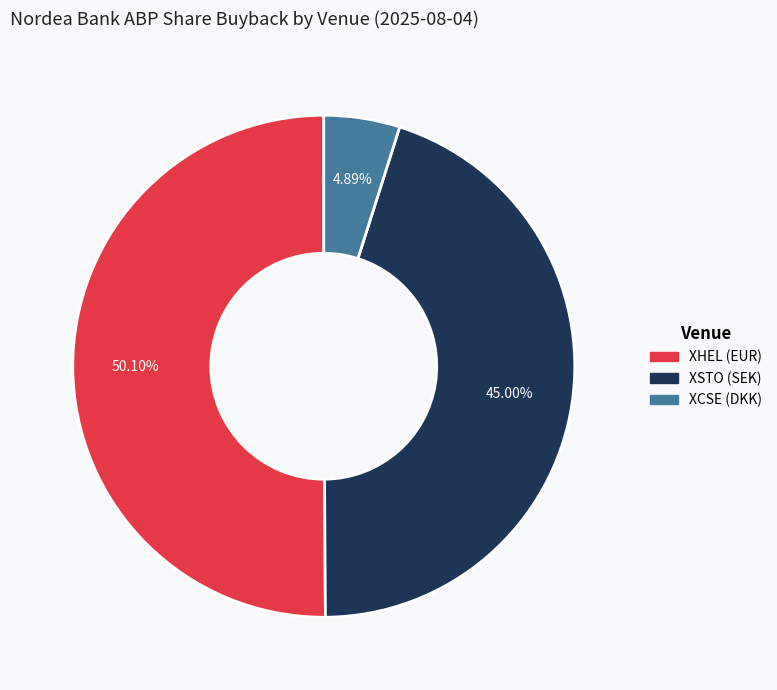

To the nearest percent, what portion does XHEL (EUR) represent?

50%